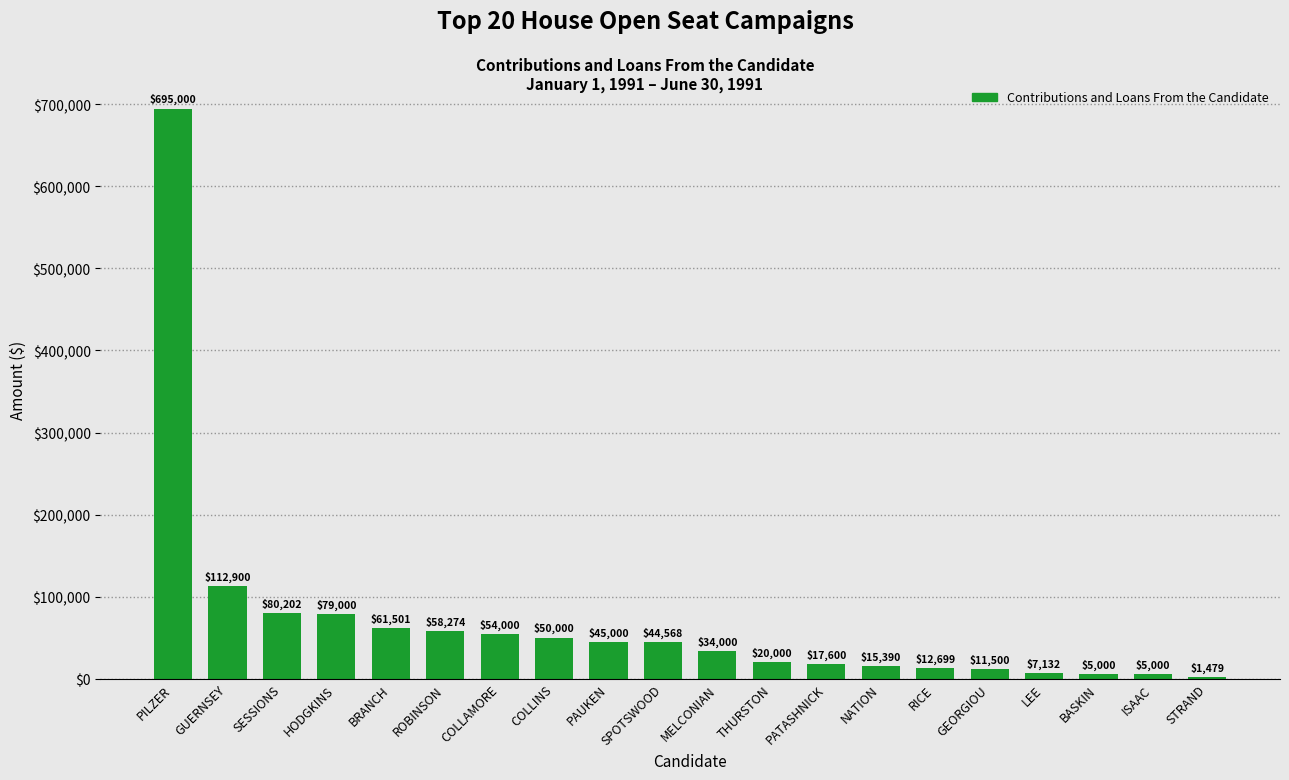

What is the maximum value shown in the chart?

695000